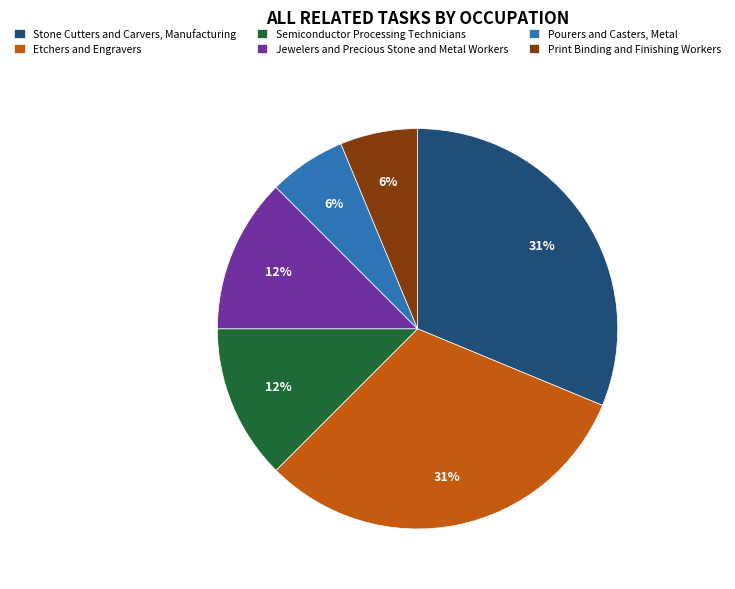

Is there any slice that represents more than half of the pie?

No